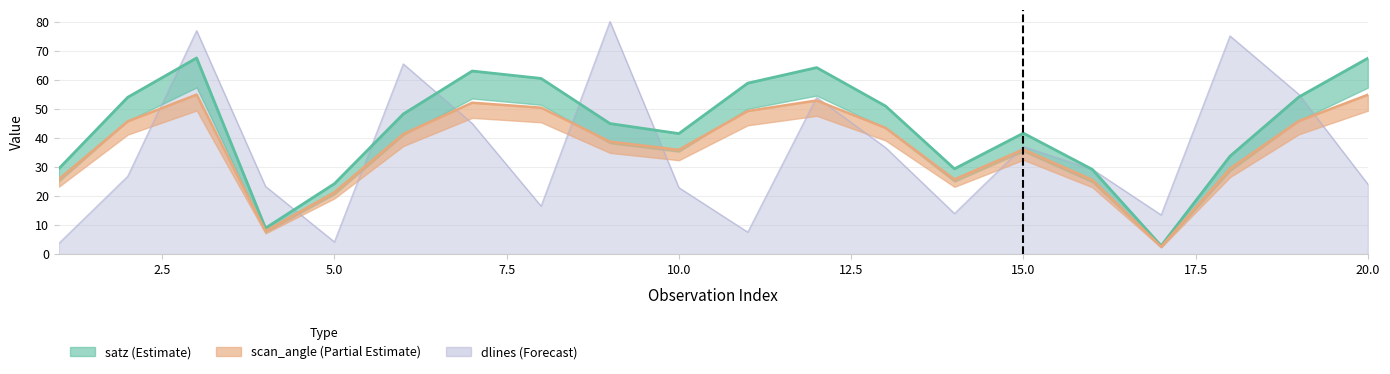

How many data points does each series have?

20